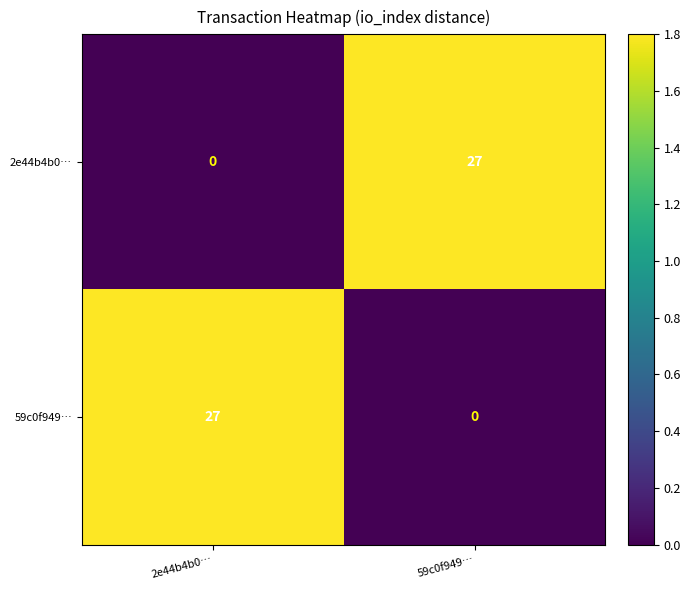

Is it true that 59c0f949… equals 0 at 59c0f949…?

True